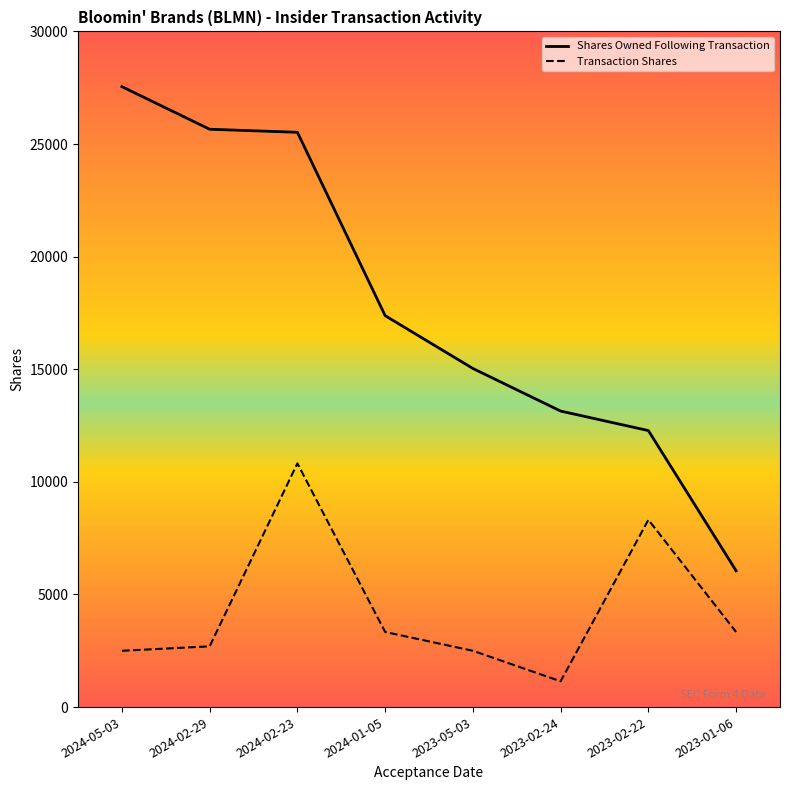

What is the greatest value displayed?

27547